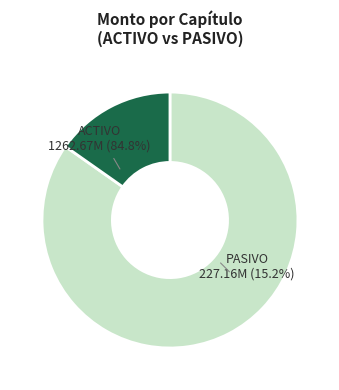

Does Indisponibles represent more than half of the total?

No